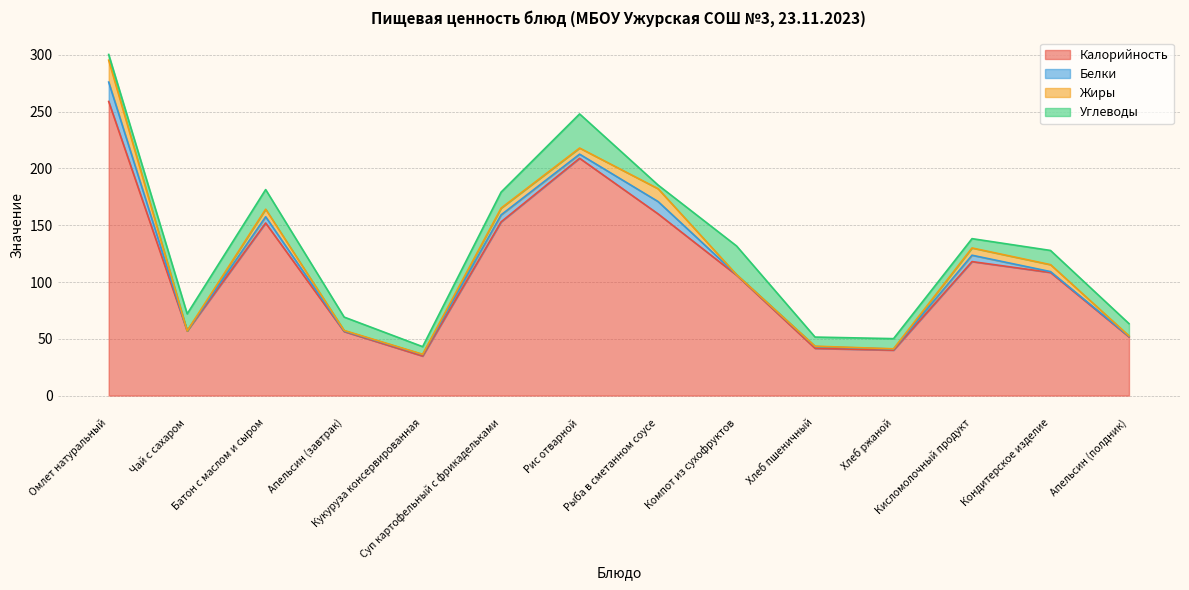

Where does the Жиры series first go above 5?

Омлет натуральный